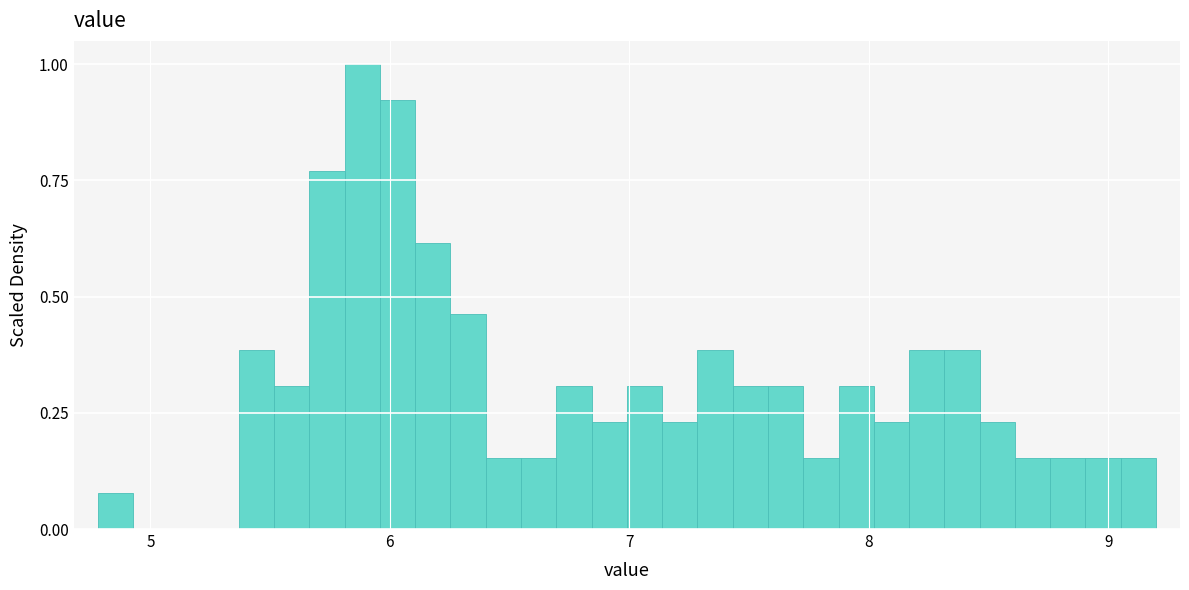

Read against the x-axis, roughly where is the centre of the tallest bar?

5.9